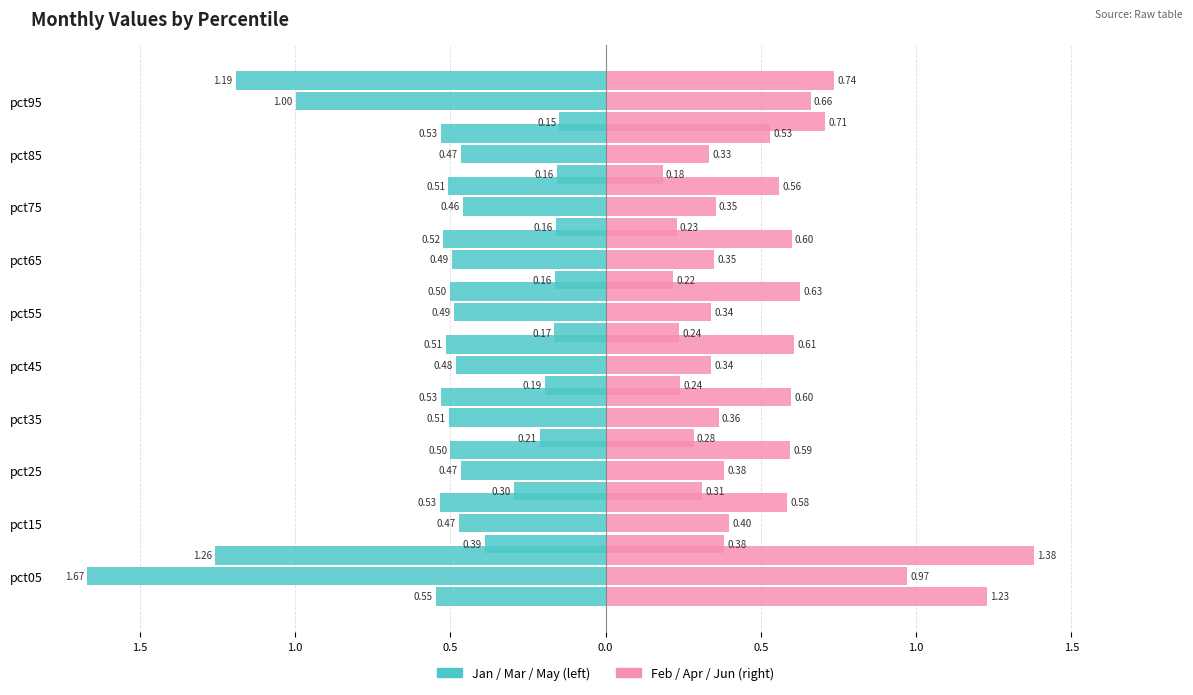

At how many categories does at least one series exceed 0?

10